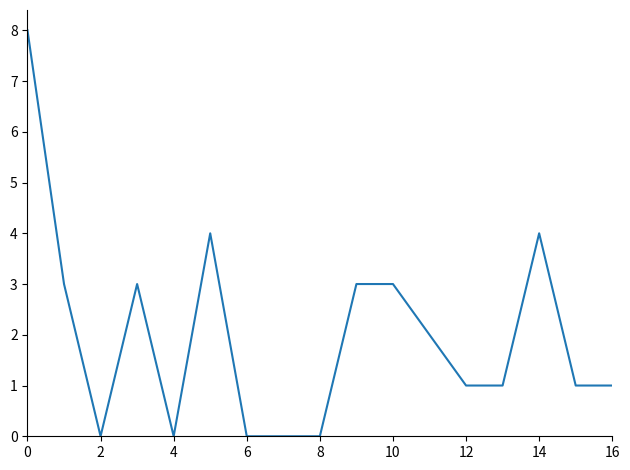

What is the difference between the maximum and minimum values?

8